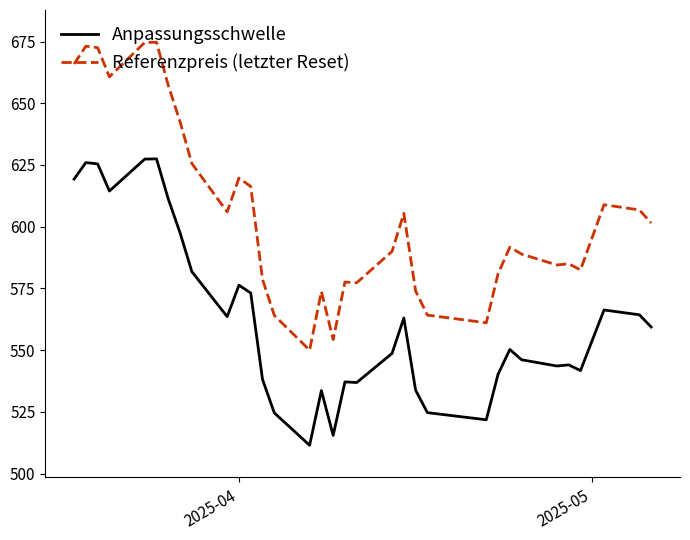

True or false: Anpassungsschwelle and Referenzpreis (letzter Reset) cross at least once.

False